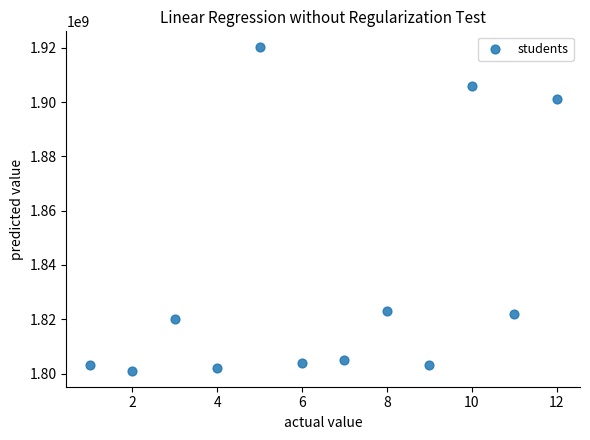

What is the average X value?

6